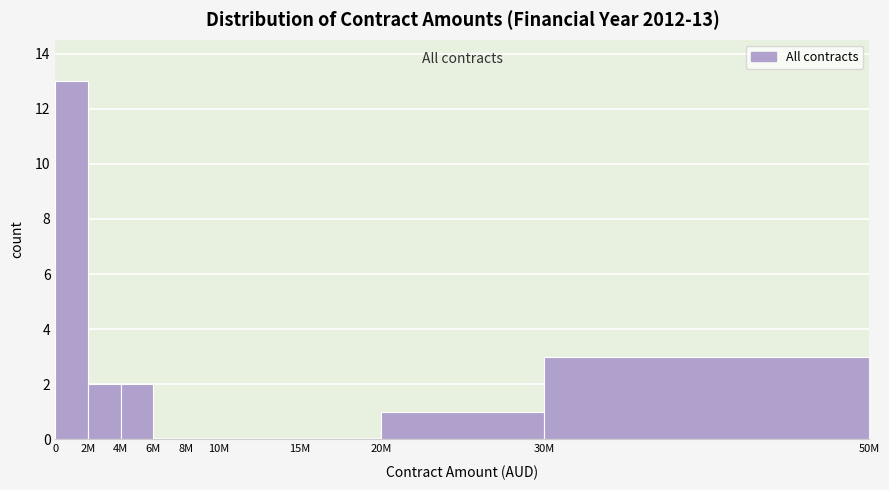

Reading right to left, what are all the values shown in this chart?

30M=3	20M=1	15M=0	10M=0	8M=0	6M=0	4M=2	2M=2	0=13